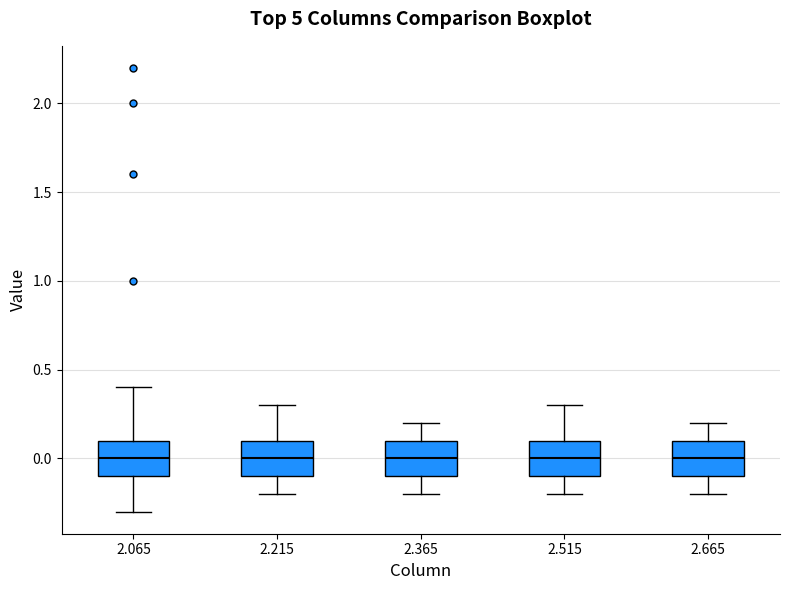

Reading left to right, read every box against the y-axis: the position of its median line, the range the box covers, and the ends of its whiskers. The values are not printed on the chart, so give them approximately, as read against the axis.

2.065: median 0.0, box -0.1 to 0.1, whiskers -0.3 to 0.4
2.215: median 0.0, box -0.1 to 0.1, whiskers -0.2 to 0.3
2.365: median 0.0, box -0.1 to 0.1, whiskers -0.2 to 0.2
2.515: median 0.0, box -0.1 to 0.1, whiskers -0.2 to 0.3
2.665: median 0.0, box -0.1 to 0.1, whiskers -0.2 to 0.2